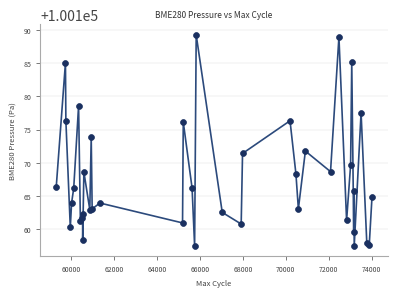

What Y value in the scatter plot is closest to 100173?

100173.9